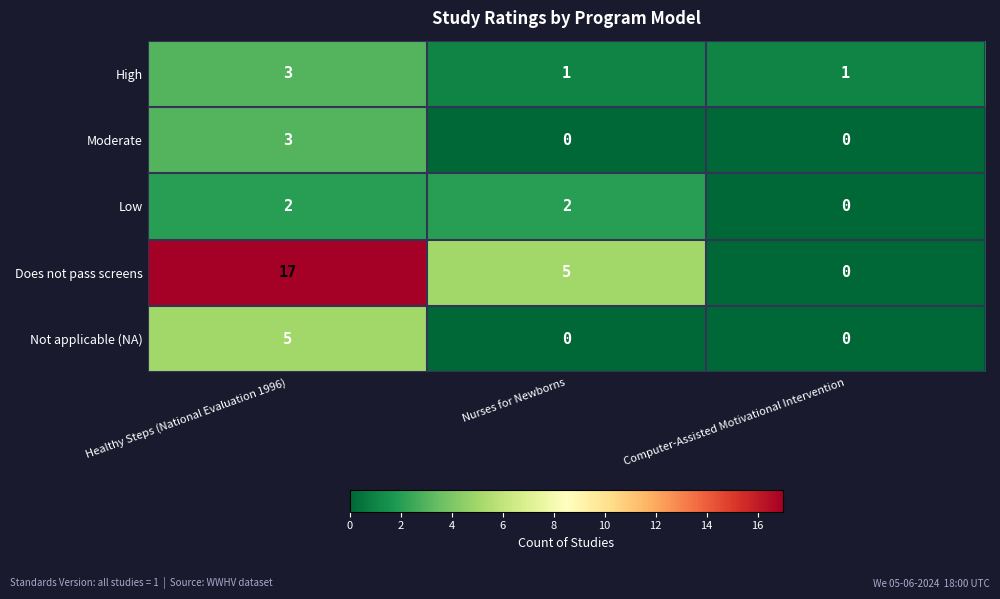

Is it true that Moderate equals 2 at Nurses for Newborns?

False